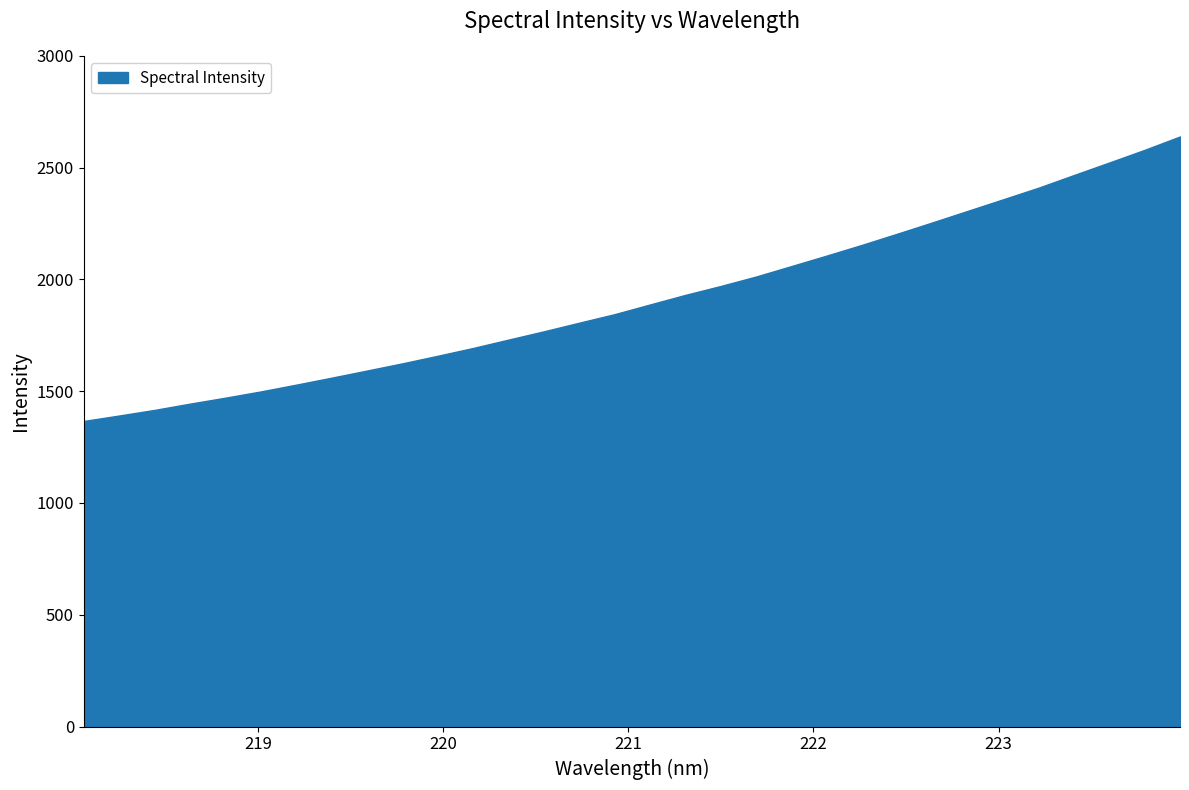

How many categories are shown in the chart?

32